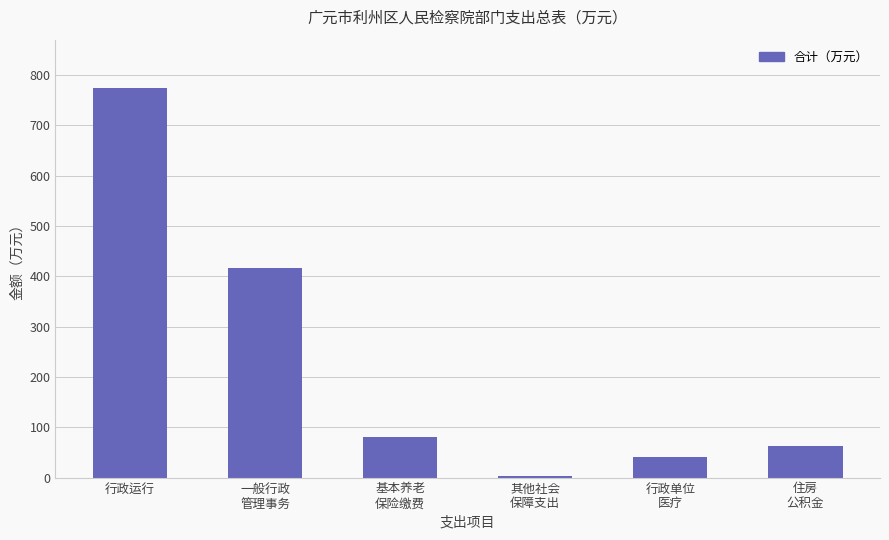

How many data points does each series have?

6